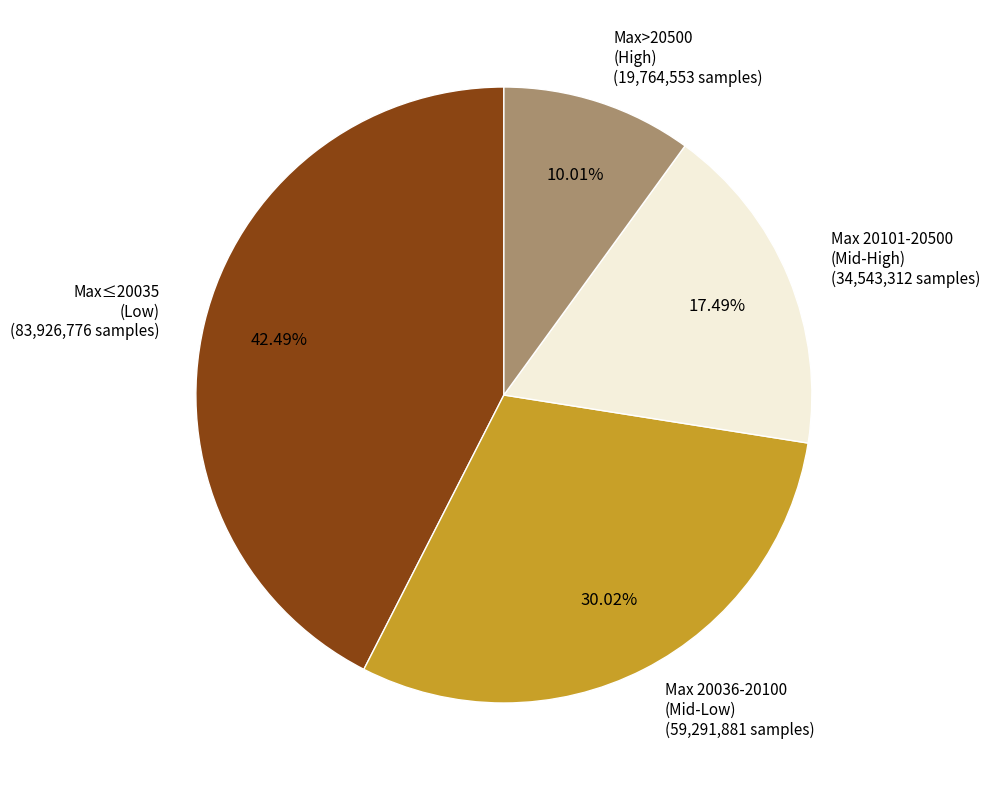

How many segments does this pie chart have?

4